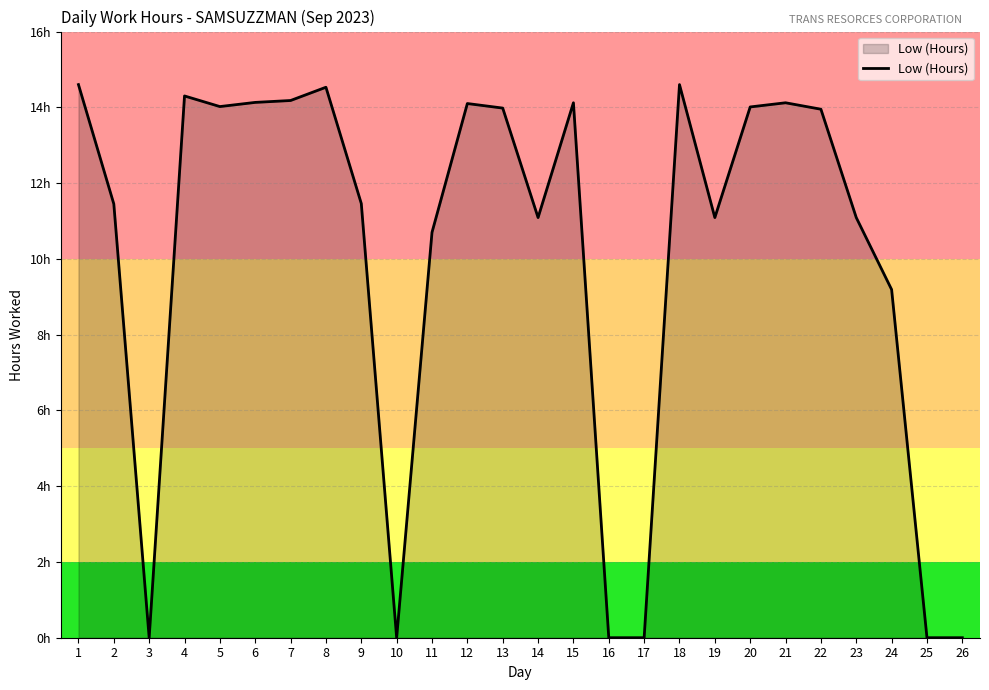

Is this an area chart (filled region under the line)?

Yes